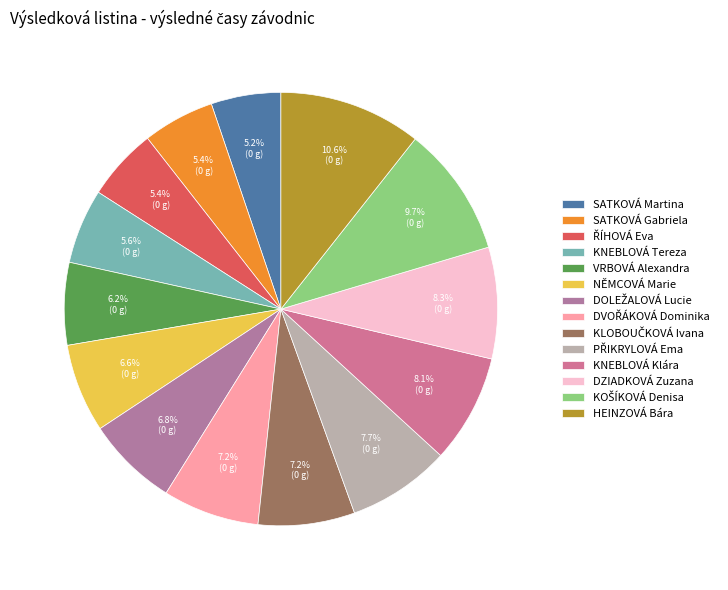

Rank the categories by value from lowest to highest.

SATKOVÁ Martina, SATKOVÁ Gabriela, ŘÍHOVÁ Eva, KNEBLOVÁ Tereza, VRBOVÁ Alexandra, NĚMCOVÁ Marie, DOLEŽALOVÁ Lucie, DVOŘÁKOVÁ Dominika, KLOBOUČKOVÁ Ivana, PŘIKRYLOVÁ Ema, KNEBLOVÁ Klára, DZIADKOVÁ Zuzana, KOŠÍKOVÁ Denisa, HEINZOVÁ Bára